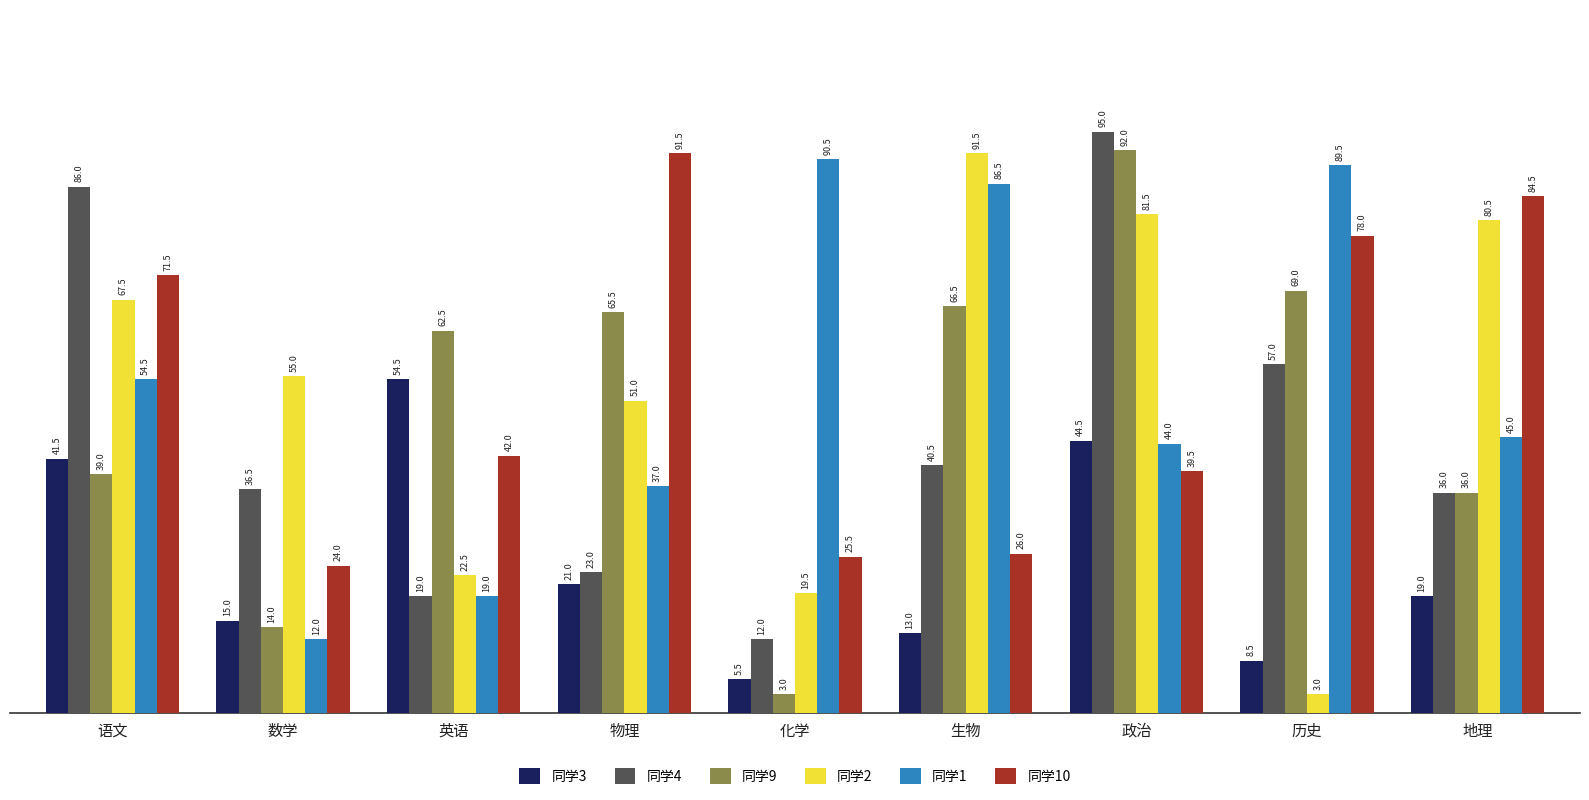

What is the sum of the 同学4 values at 政治 and 语文?

181.0